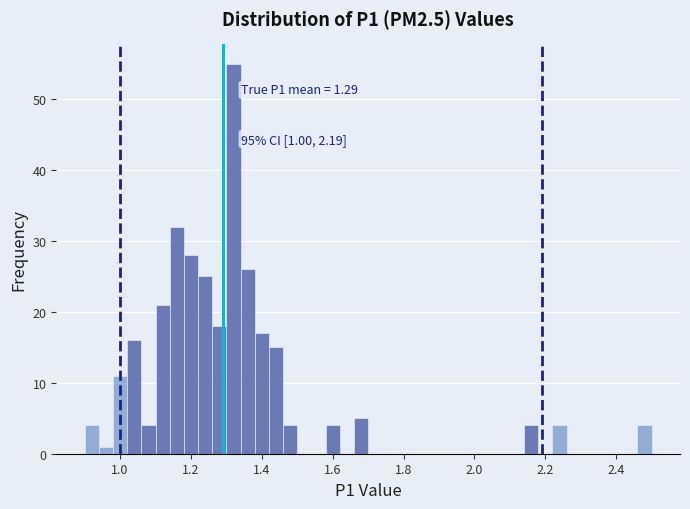

Around what value on the x-axis is the tallest bar? Give the approximate position of its centre, as read against the axis.

1.32